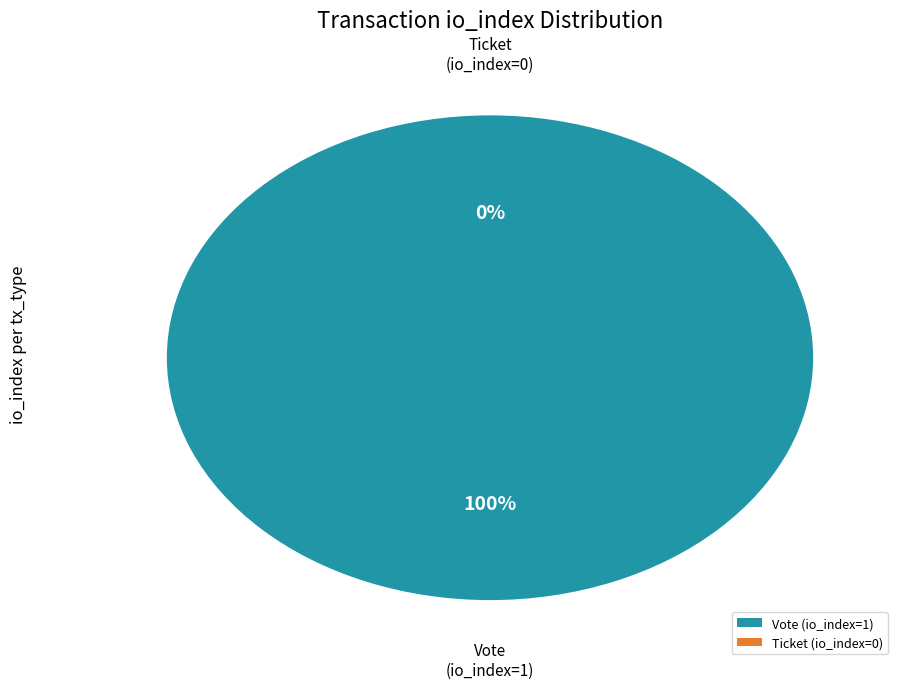

To the nearest percent, what portion does Vote (io_index=1) represent?

100%